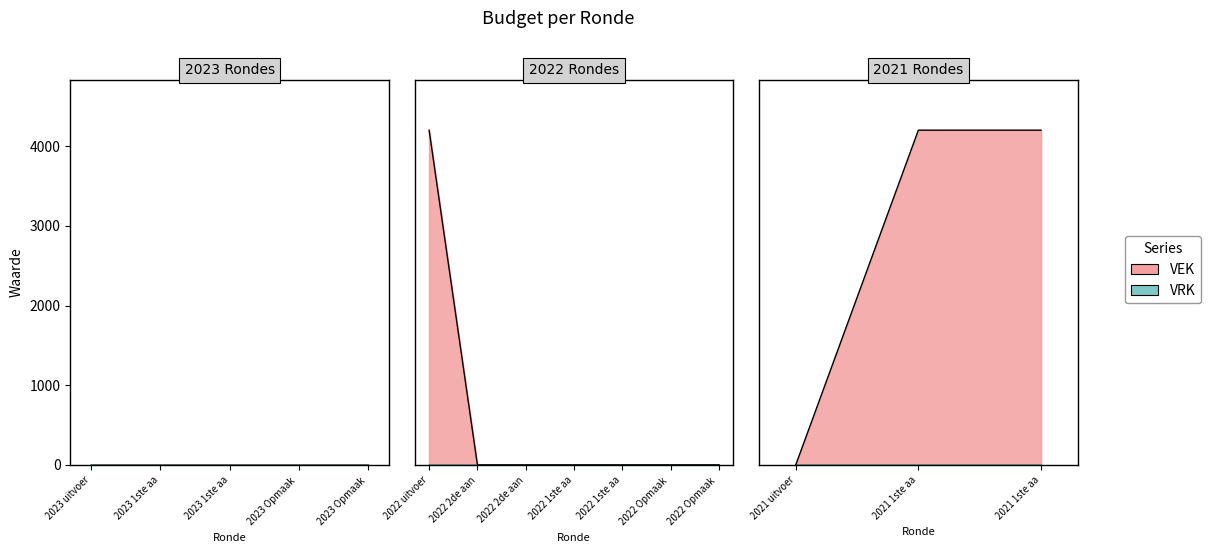

Count the number of categories in the chart.

15